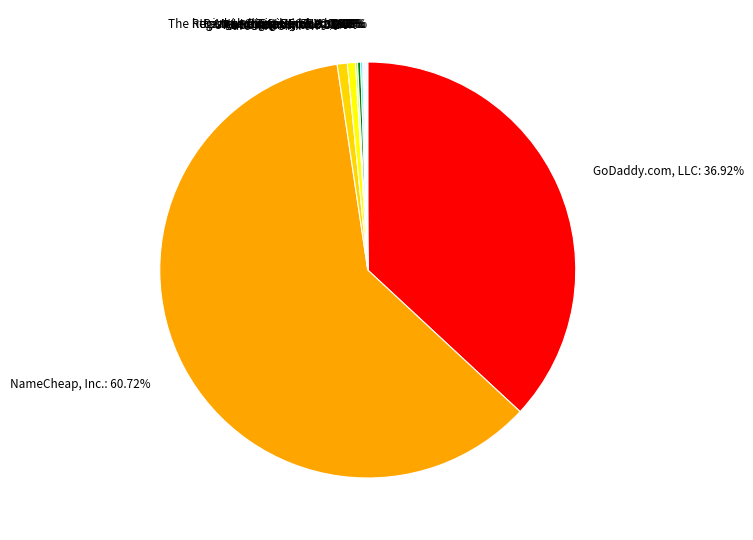

To the nearest percent, what is the difference between the largest and smallest slice percentages?

61%